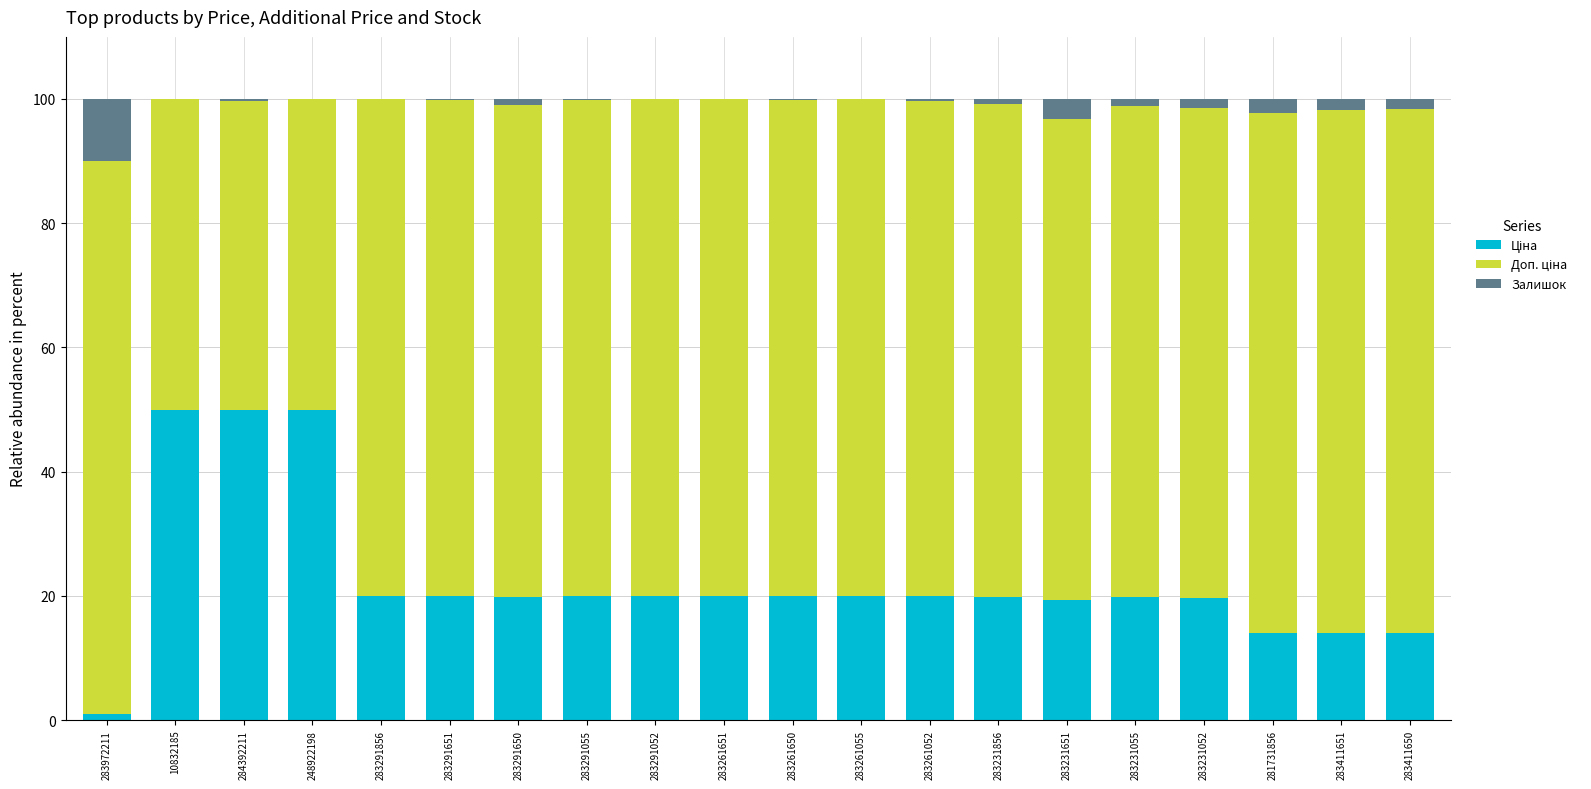

Are the bars horizontal?

No